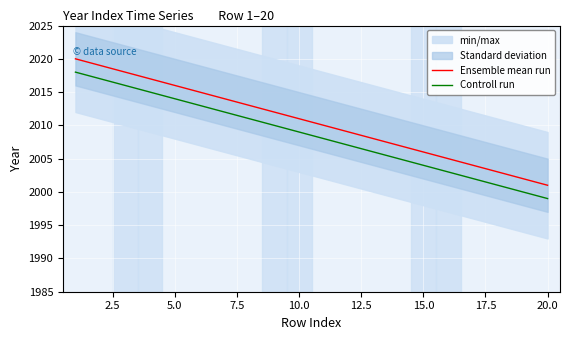

True or false: Ensemble mean run has more than 1 interior local peaks.

False